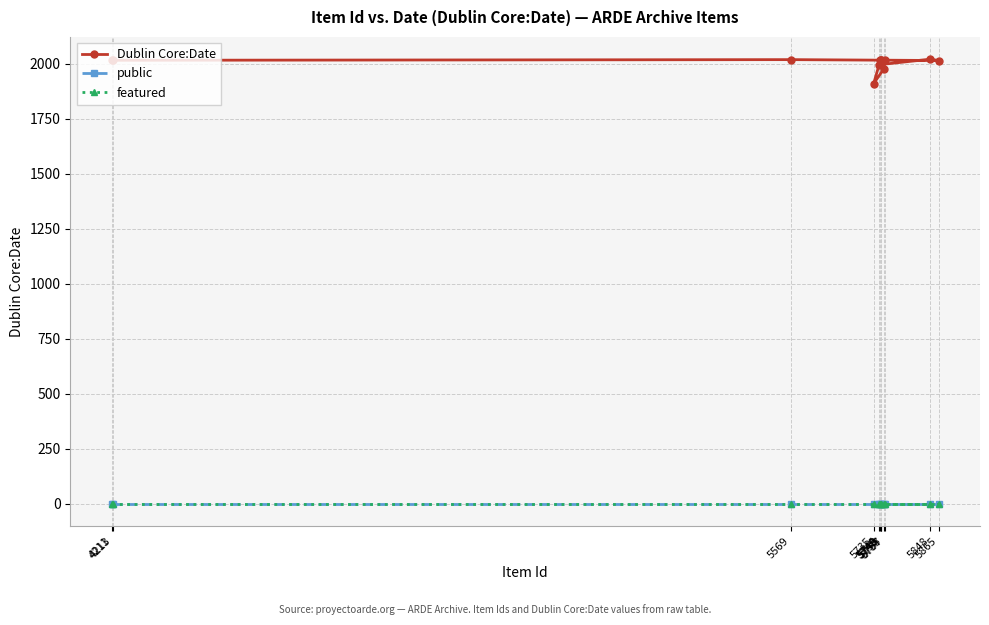

At which category does the chart reach its minimum across all series?

4211